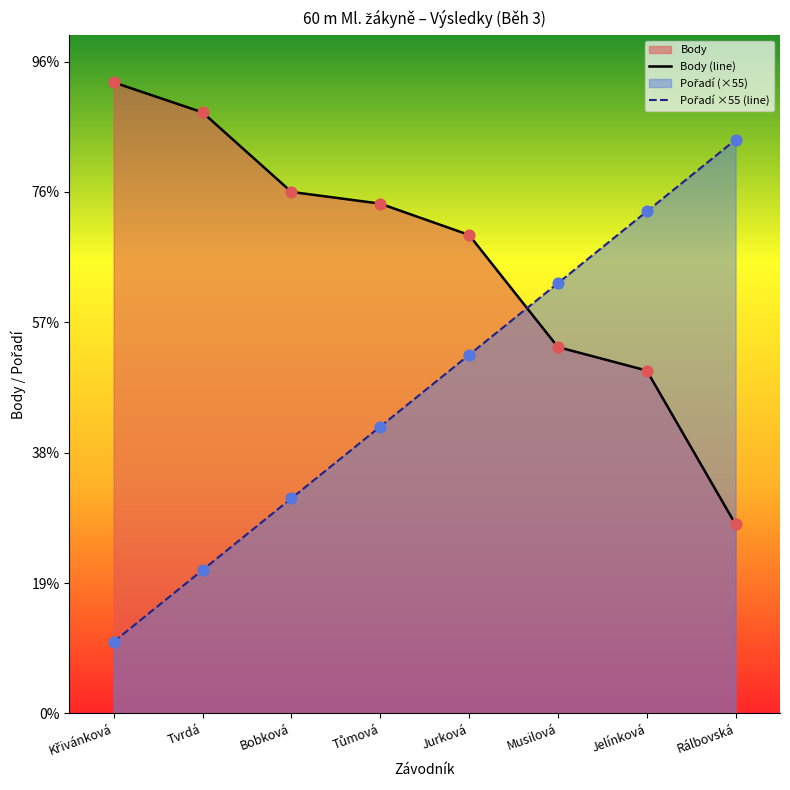

Which series has the largest total across all categories?

Body (line)